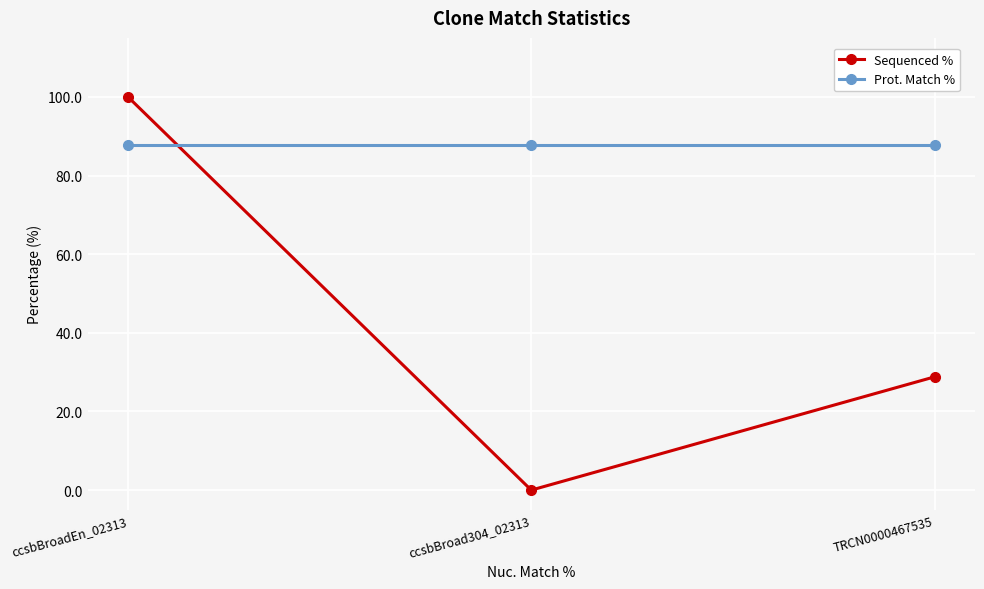

Count the number of categories in the chart.

3